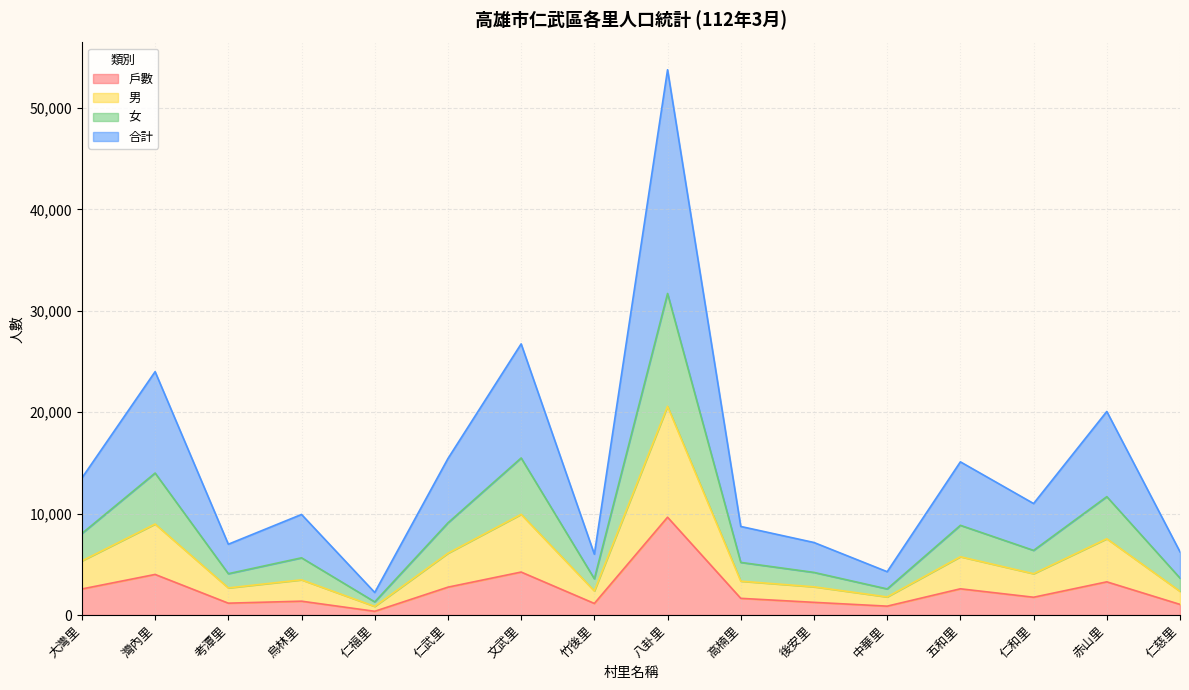

True or false: 戶數 has a value of 1753 at 仁和里.

True